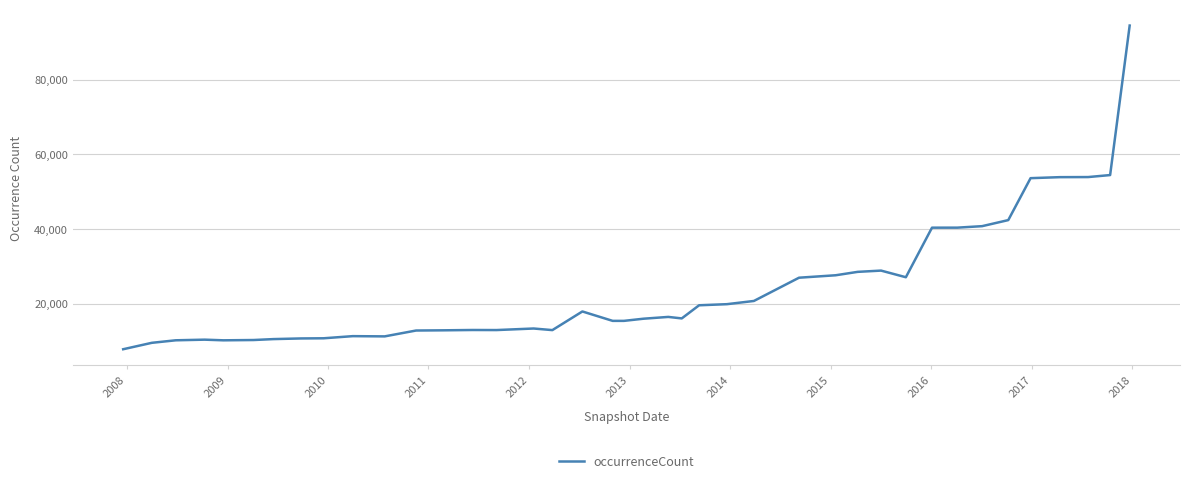

What is the maximum value shown in the chart?

94501